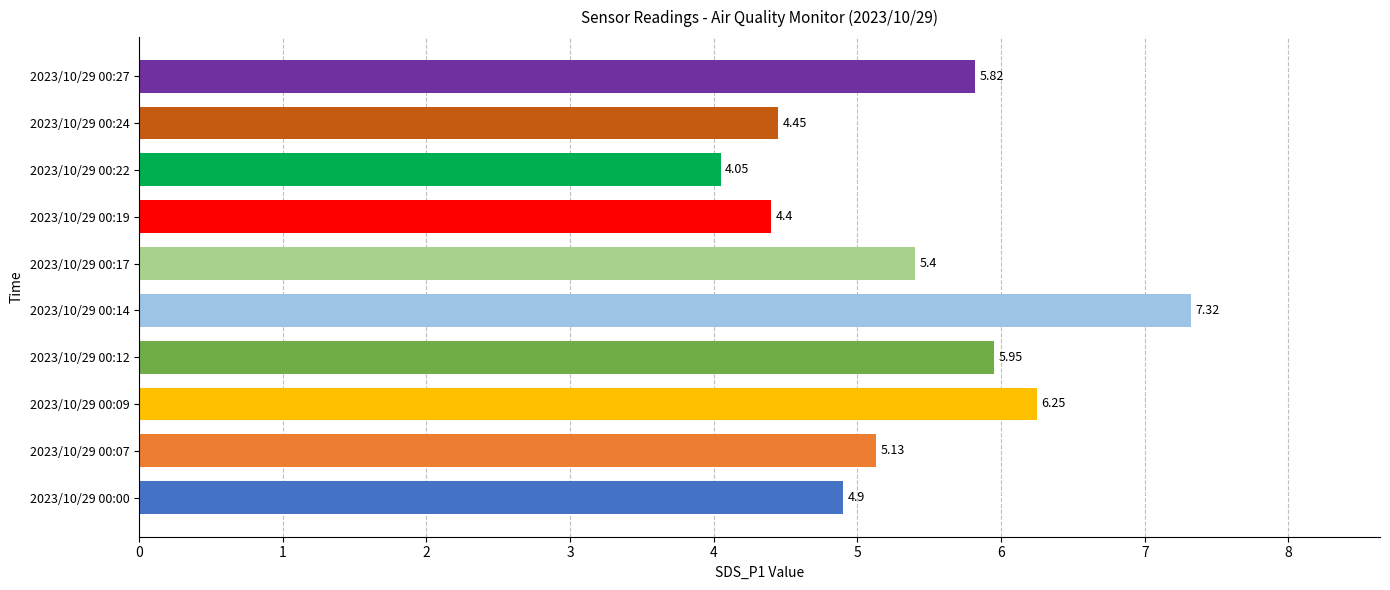

What is the difference between the maximum and minimum values?

3.3